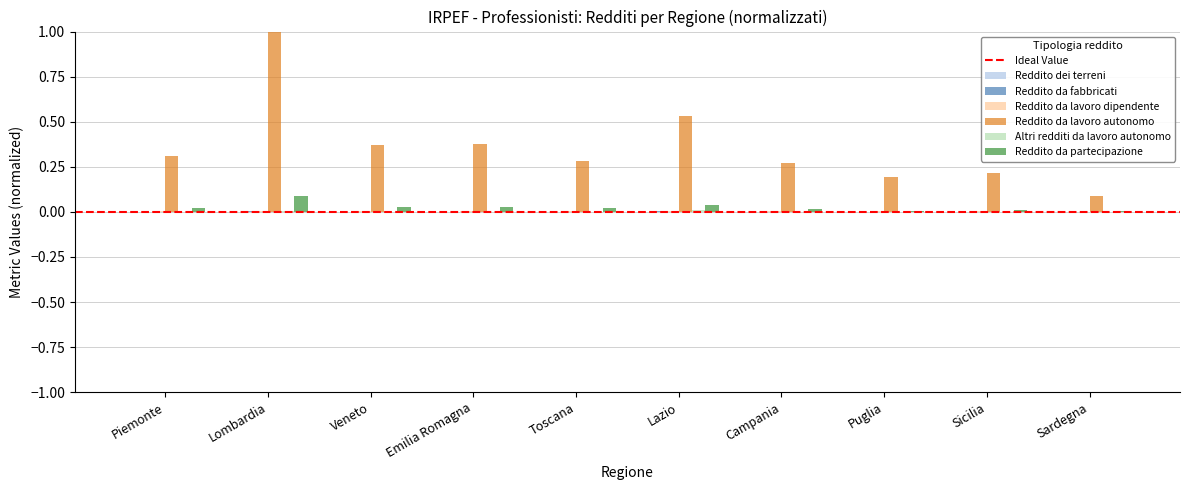

What is the maximum value shown in the chart?

1.0